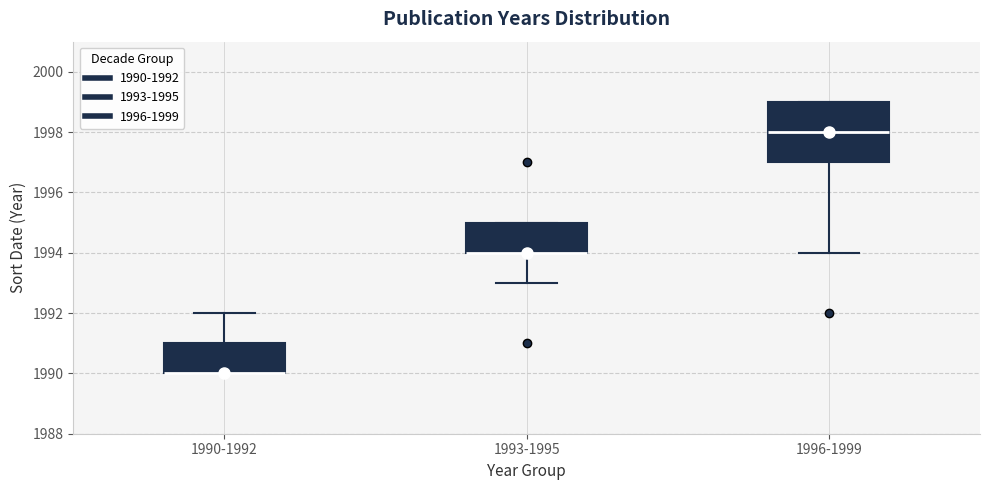

Where is the lower edge of the box for 1990-1992 on the y-axis? The values are not printed on the chart, so give them approximately, as read against the axis.

1990